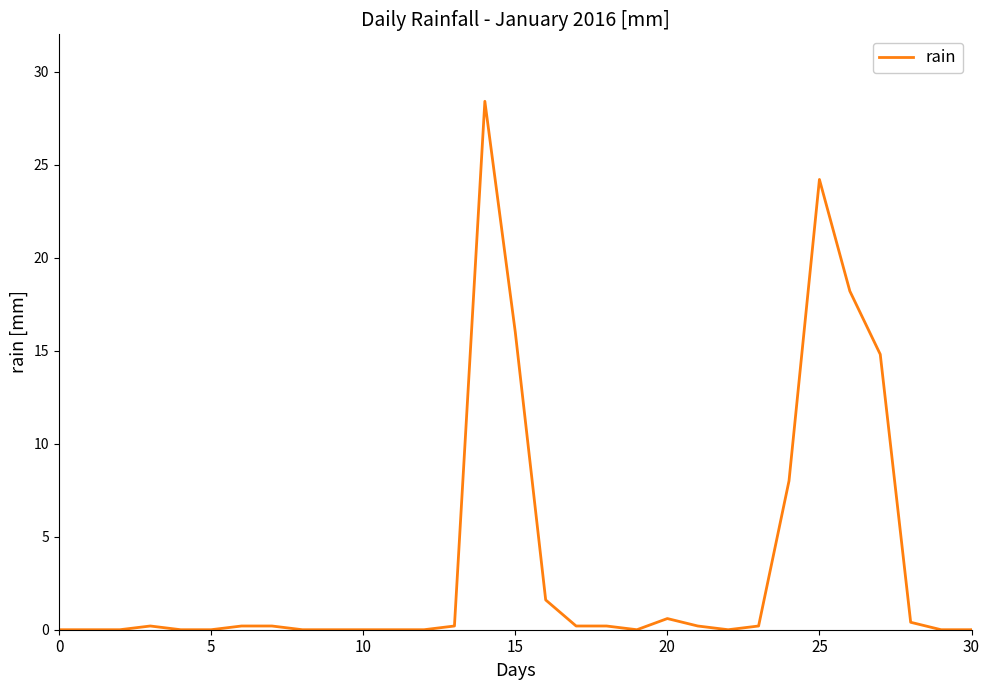

Reading left to right, what are all the values shown in this chart?

0.0	0.0	0.0	0.2	0.0	0.0	0.2	0.2	0.0	0.0	0.0	0.0	0.0	0.2	28.4	16.0	1.6	0.2	0.2	0.0	0.6	0.2	0.0	0.2	8.0	24.2	18.2	14.8	0.4	0.0	0.0